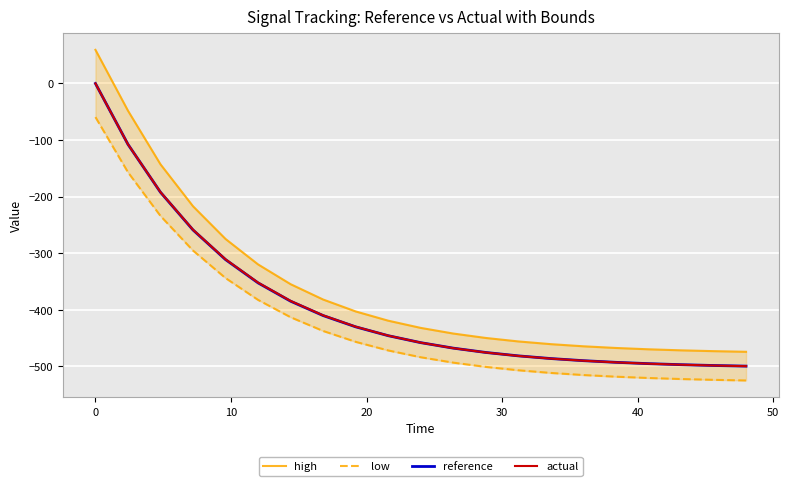

What is the value of the reference point at the 3rd from the left?

-192.2